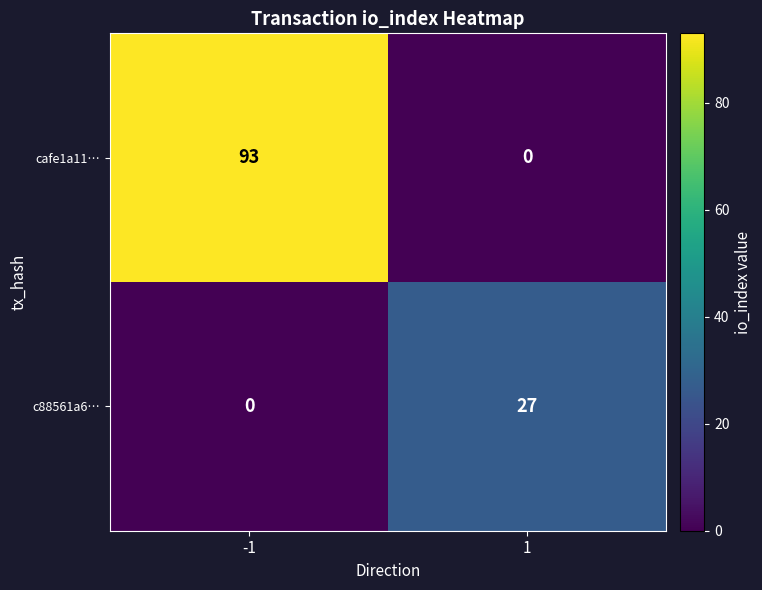

What is the difference between the c88561a6… values at -1 and 1?

27